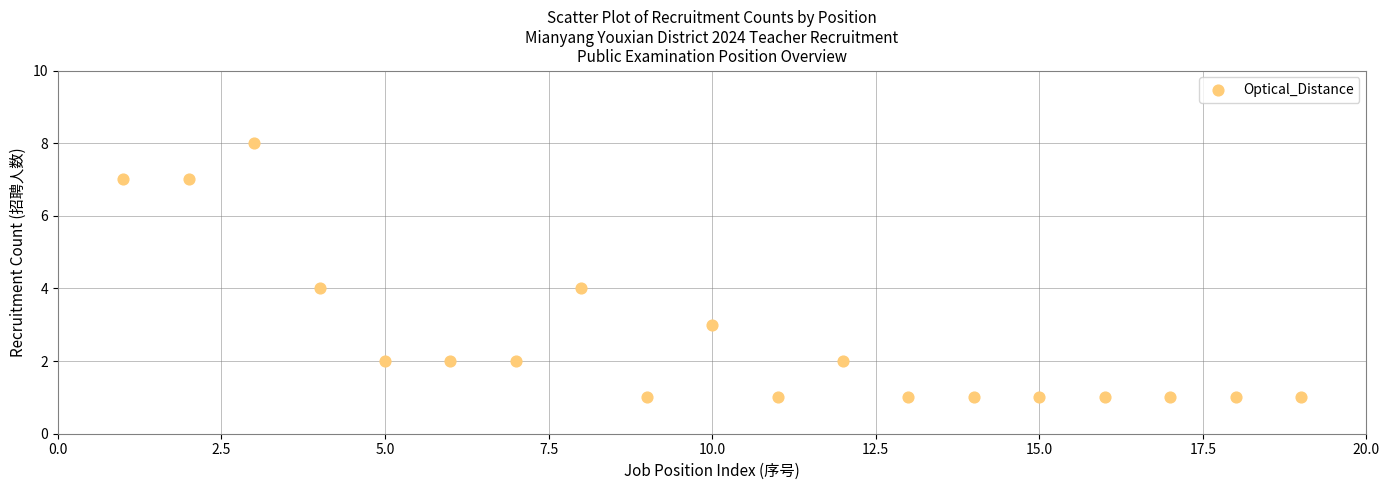

What is the range of X values (max minus min)?

18